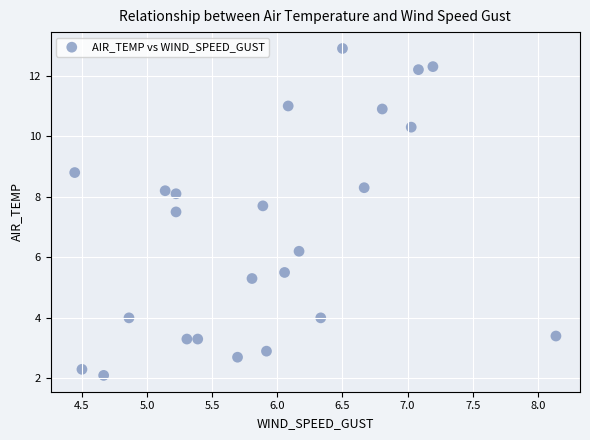

What is the range of X values (max minus min)?

3.7